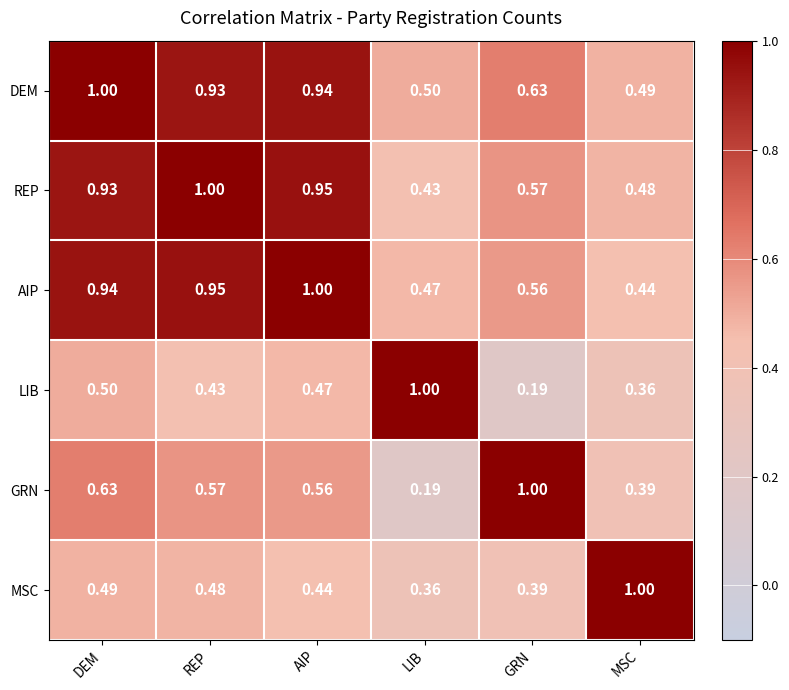

At which label is MSC closest to 0?

LIB